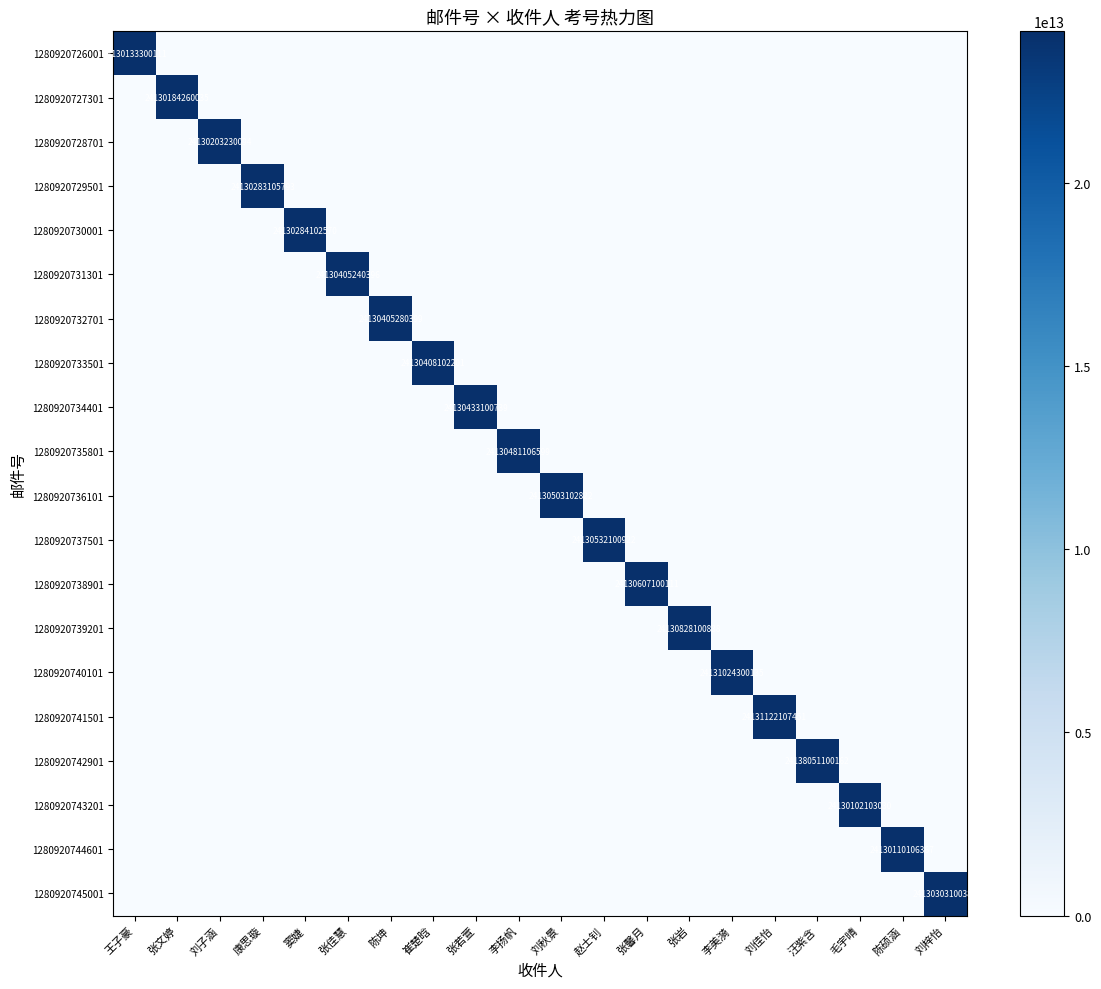

The value of 1280920743201 at 毛宇晴 is 10045036003040. True or false?

False